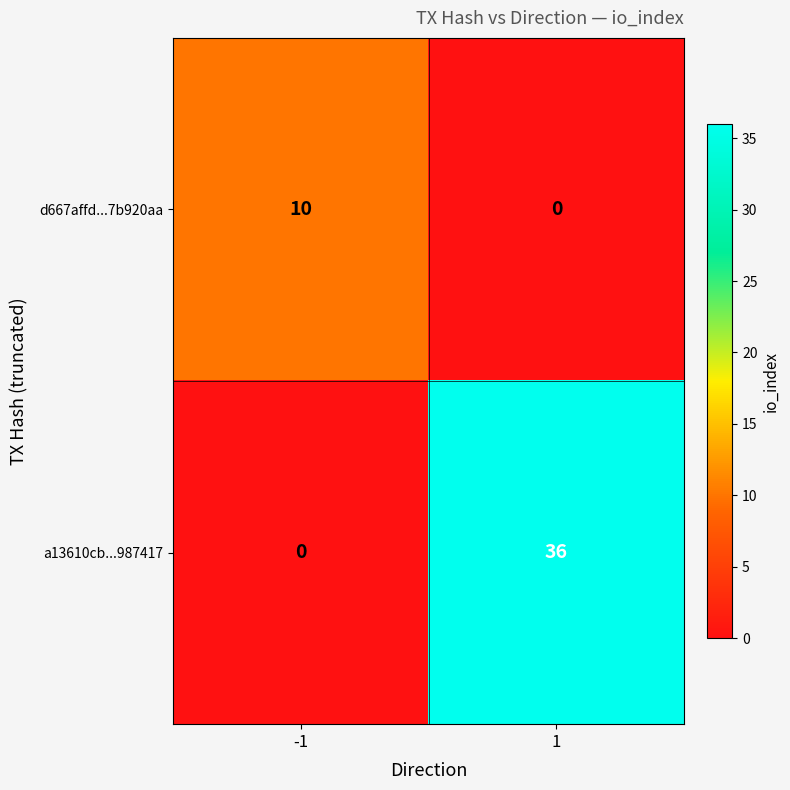

What is the total value across all series at 1?

36